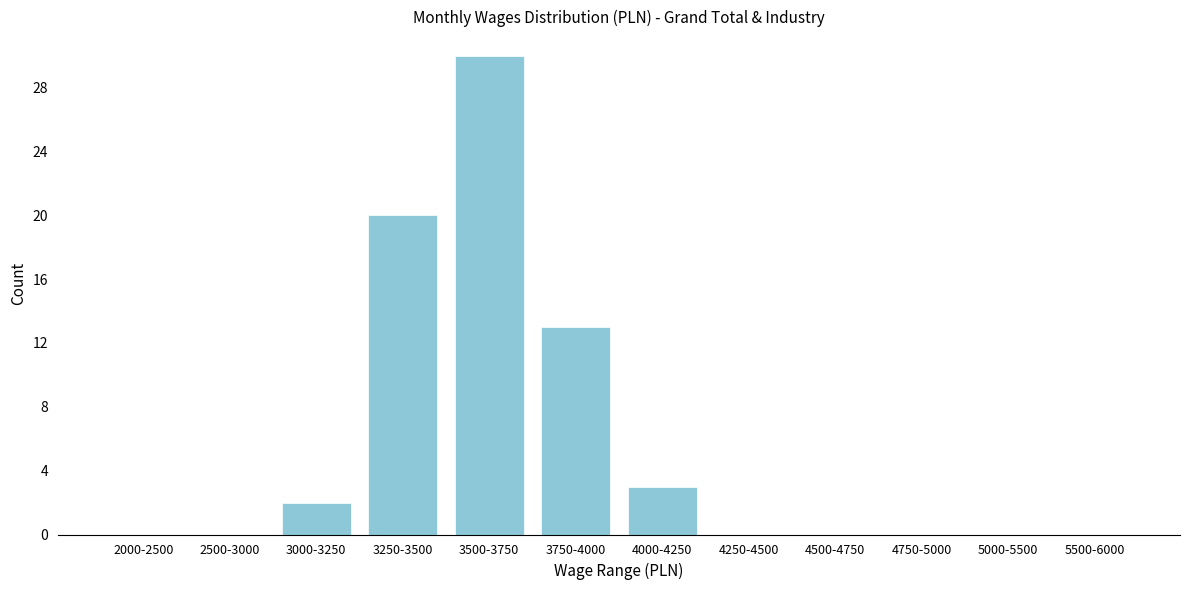

Reading left to right, extract all data points from this chart.

2000-2500=0	2500-3000=0	3000-3250=2	3250-3500=20	3500-3750=30	3750-4000=13	4000-4250=3	4250-4500=0	4500-4750=0	4750-5000=0	5000-5500=0	5500-6000=0